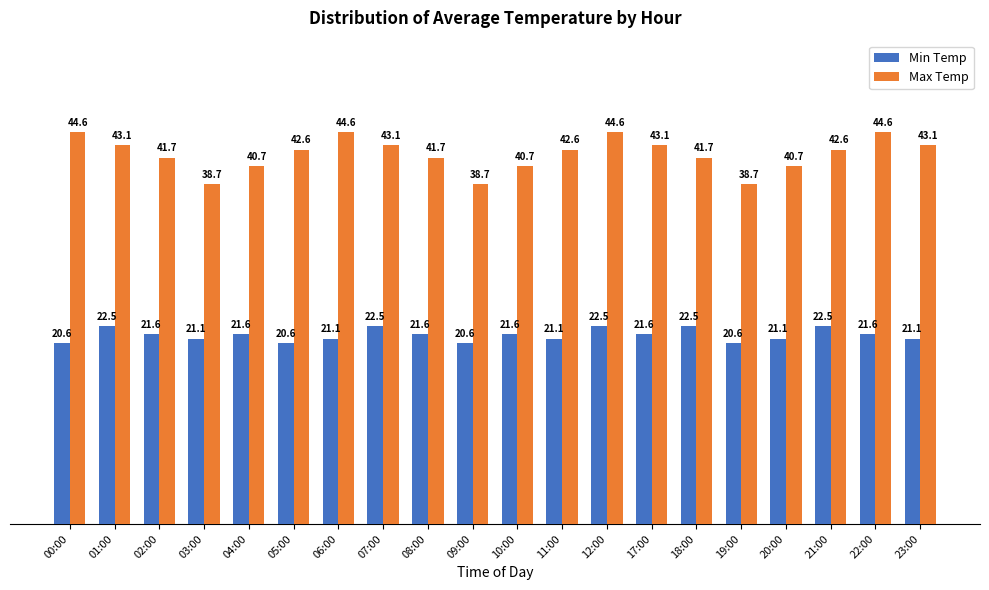

The value of Min Temp at 02:00 is 21.6. True or false?

True